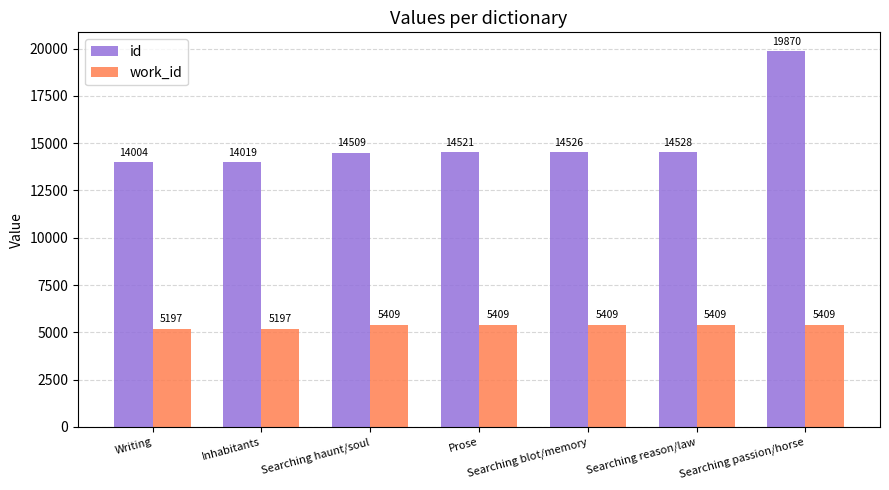

The value of id at Searching reason/law is 14528. True or false?

True